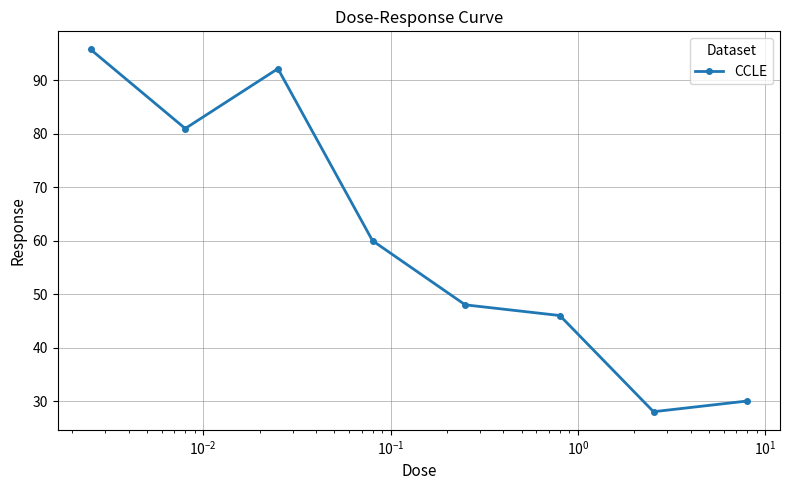

What is the sum of all values?

481.0